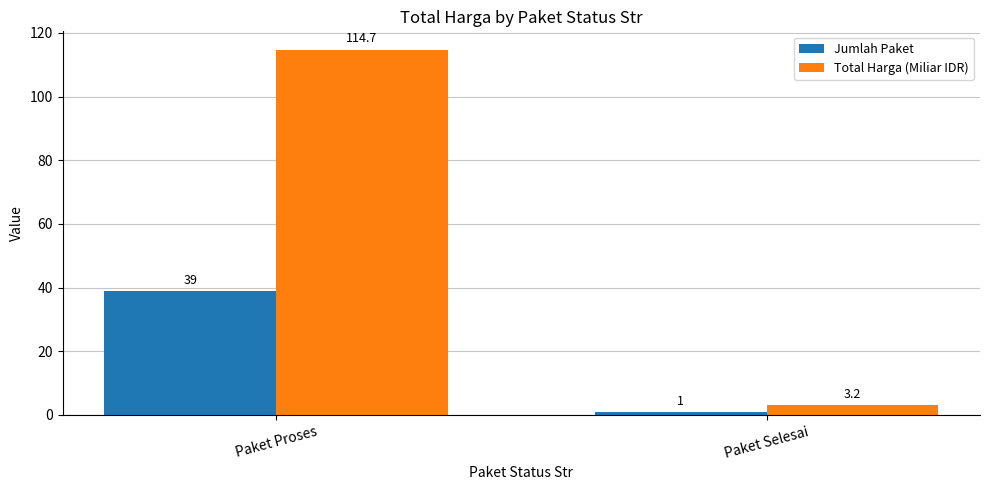

What is the difference between the Total Harga (Miliar IDR) values at Paket Selesai and Paket Proses?

111.5